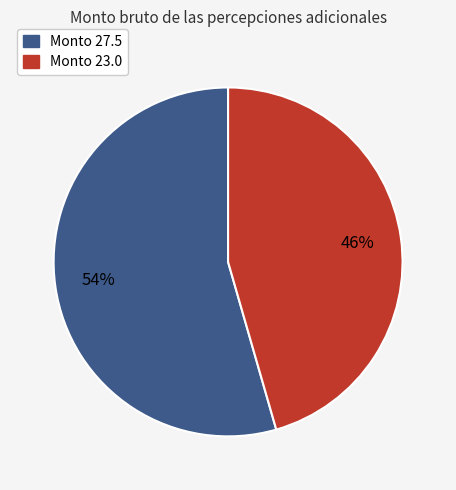

To the nearest percent, what is the average slice percentage?

50%